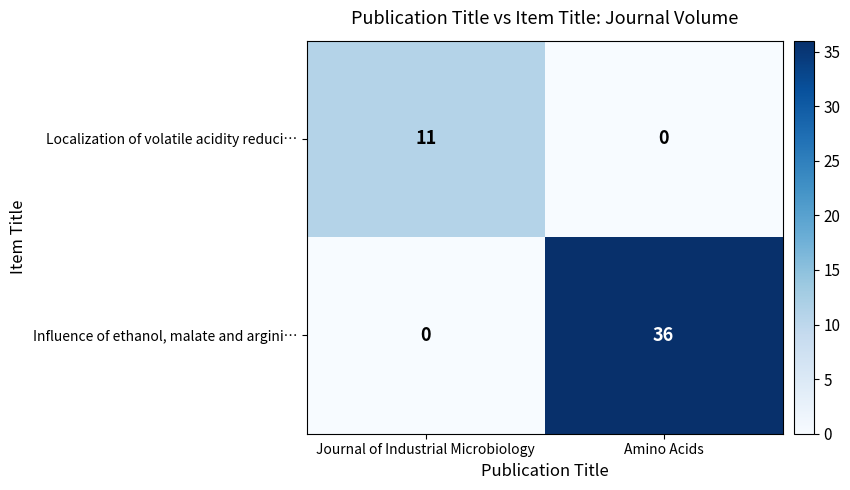

The Influence of ethanol, malate and argini… series shows 23 at Amino Acids. True or false?

False